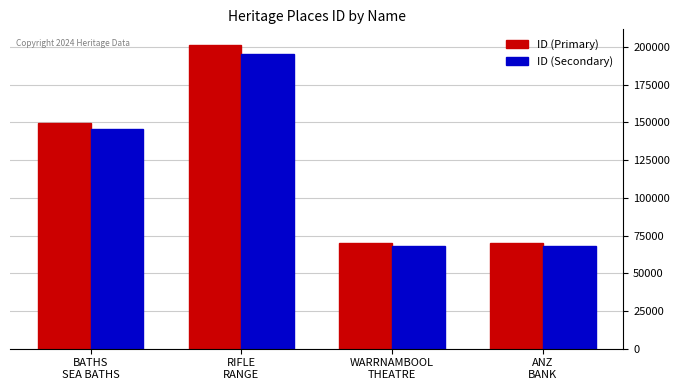

Which series has the largest range (max minus min)?

ID (Primary)